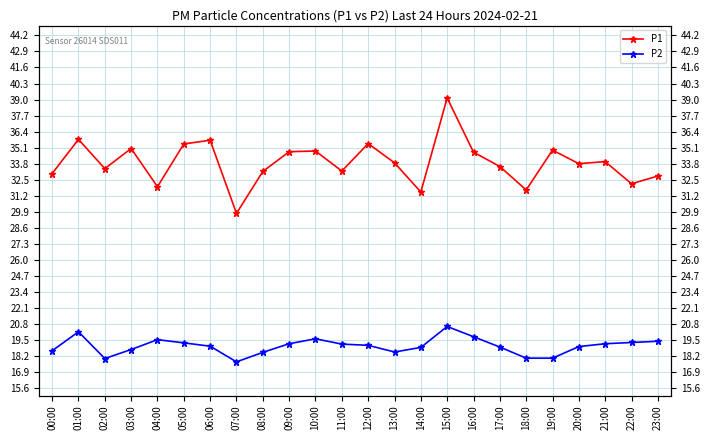

List the series in order of their peak value, lowest first.

P2, P1